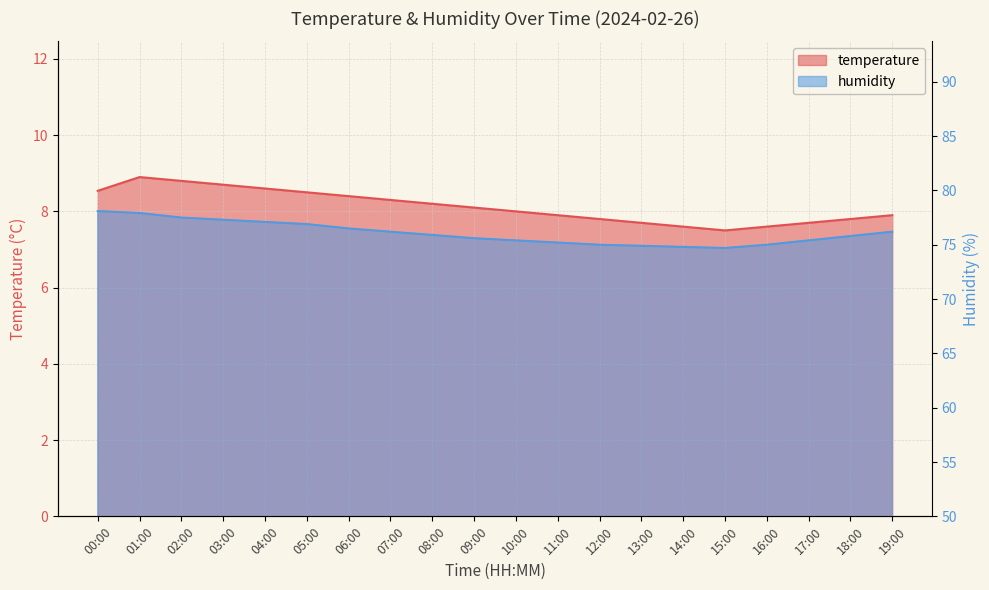

What is the sum of the temperature values at 03:00 and 11:00?

16.6